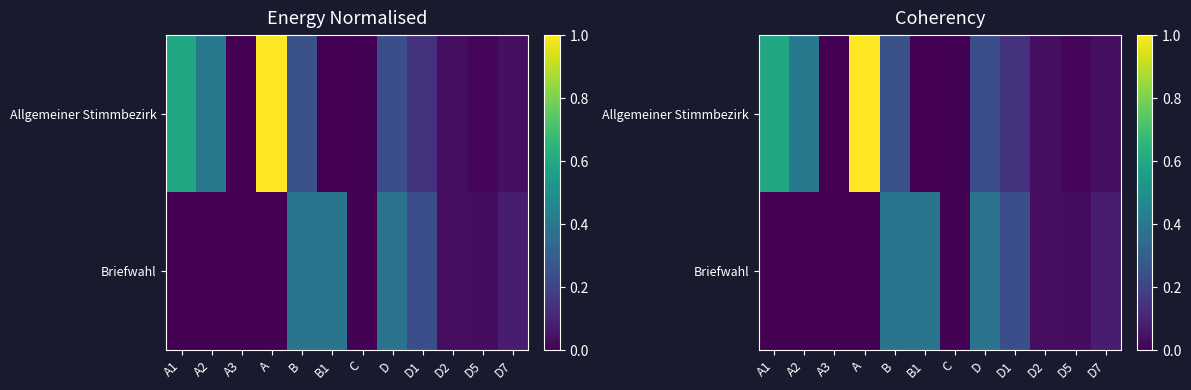

Is the value of Briefwahl at D1 greater than the value of Allgemeiner Stimmbezirk at D2?

Yes